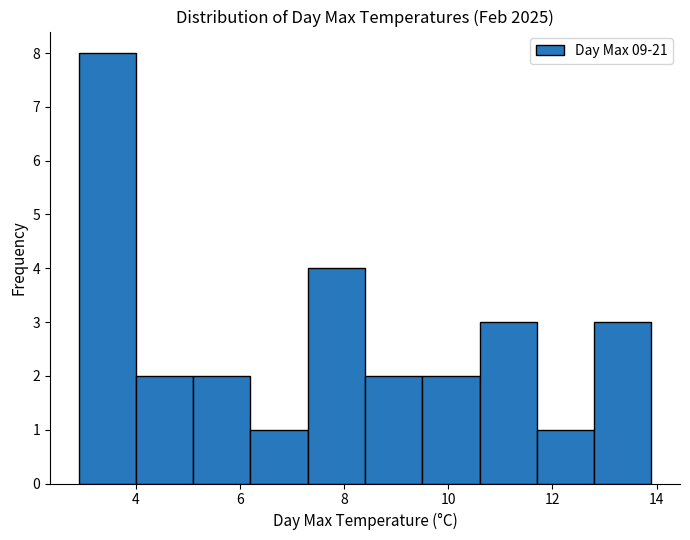

Which range on the x-axis has the tallest bar?

2.9 to 4.0